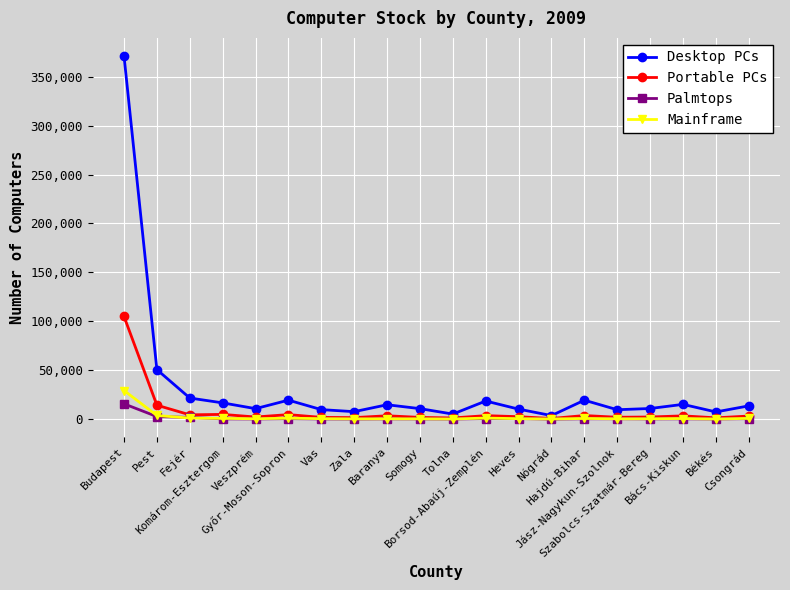

What is the greatest value displayed?

371135